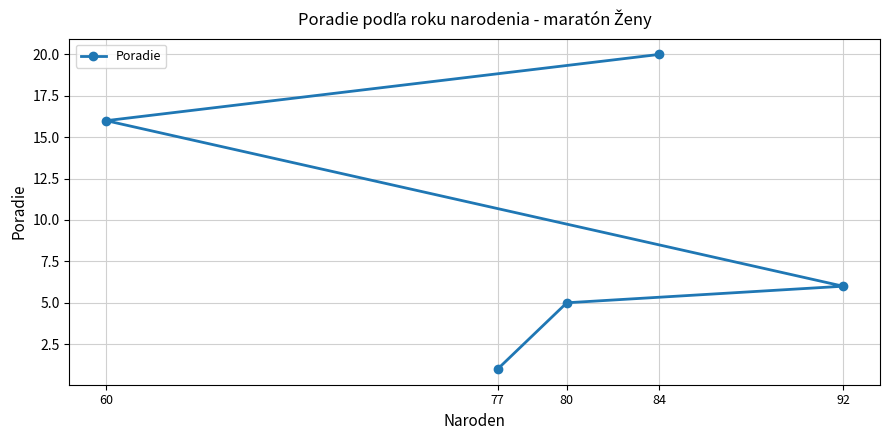

Is it true that the value at 60 is 21?

False